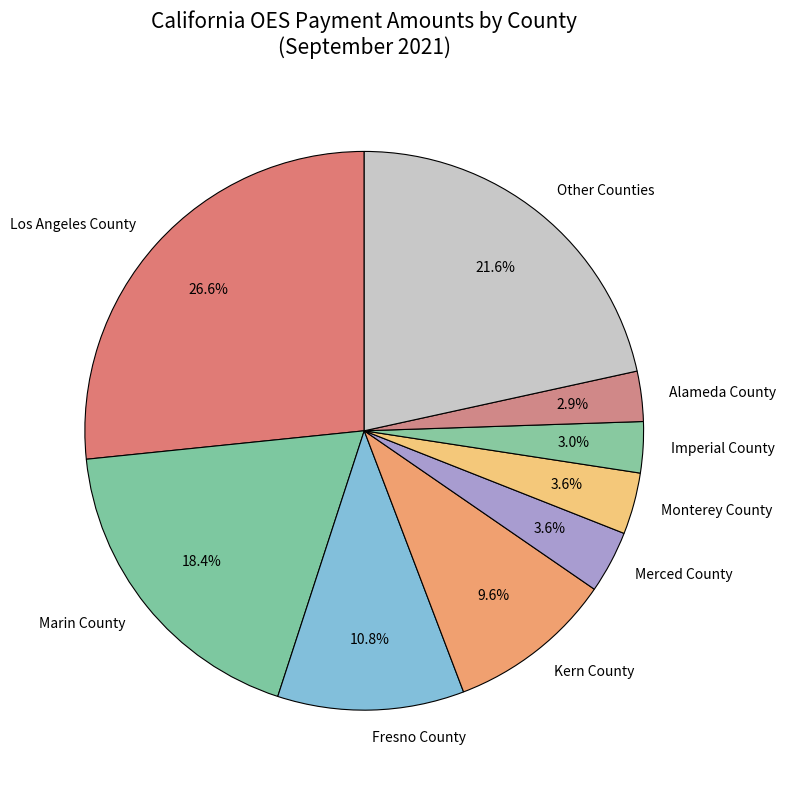

Does Los Angeles County represent more than half of the total?

No